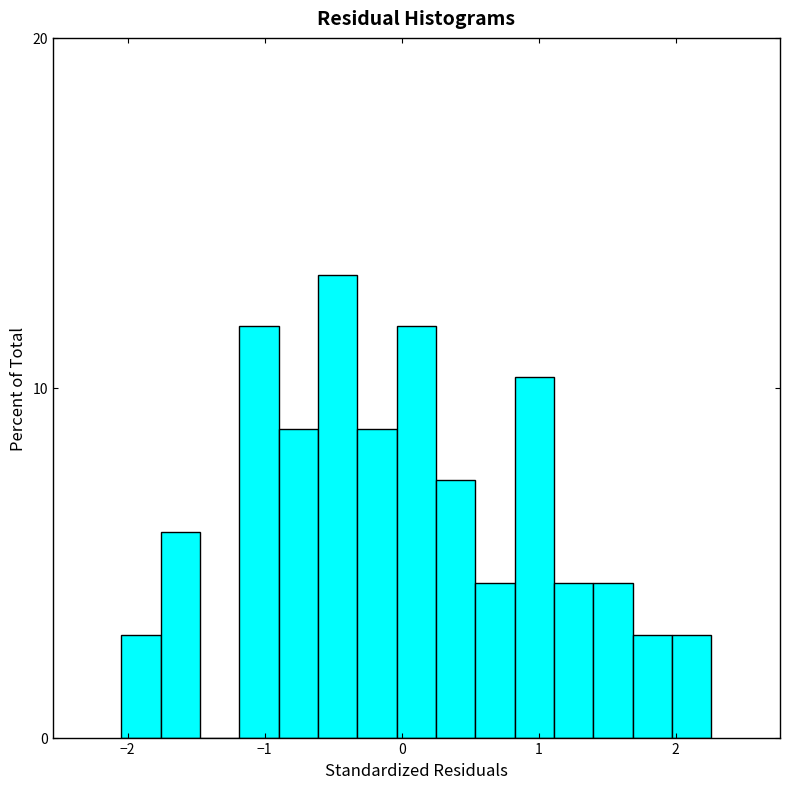

Around what value on the x-axis is the tallest bar? Give the approximate position of its centre, as read against the axis.

-0.5